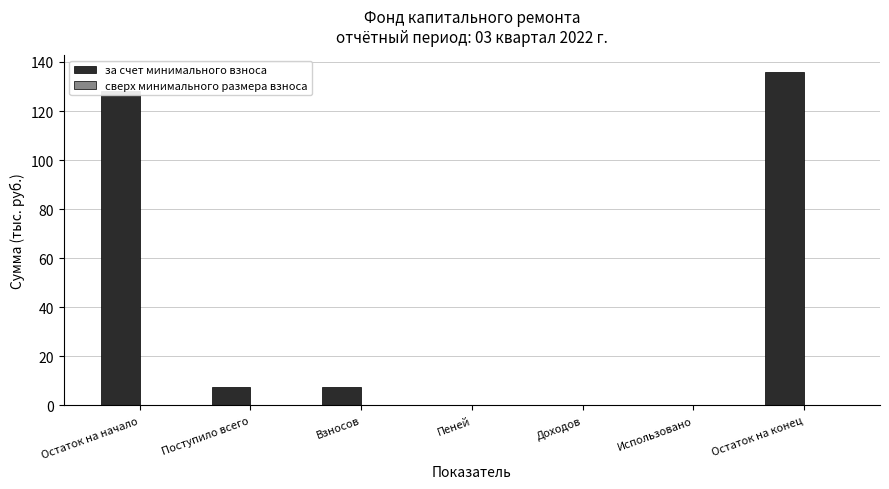

What is the maximum value shown in the chart?

135.8